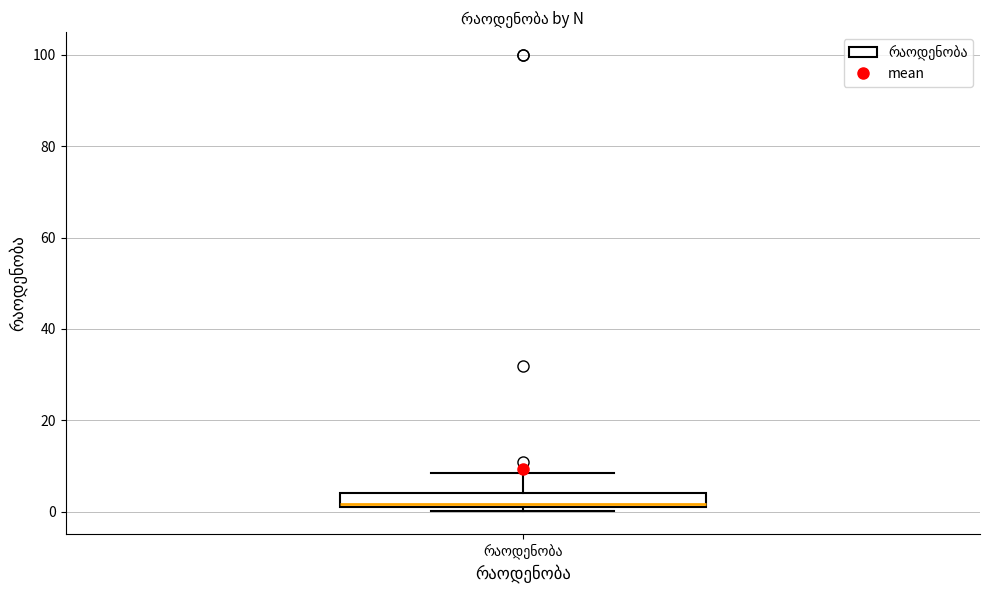

Read this box plot against the y-axis: the position of the median line, the range covered by the box, and the ends of both whiskers. The values are not printed on the chart, so give them approximately, as read against the axis.

median 2 (just above the box's lower edge), box 2 to 4, whiskers 0 to 8